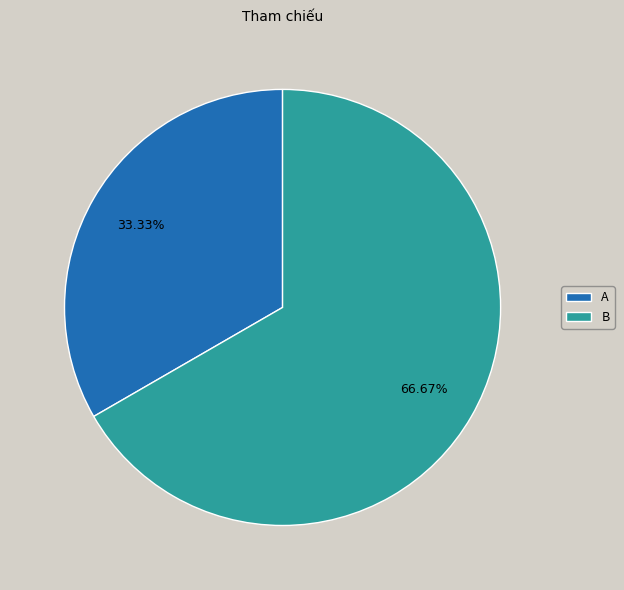

Between A and B, which is larger?

B